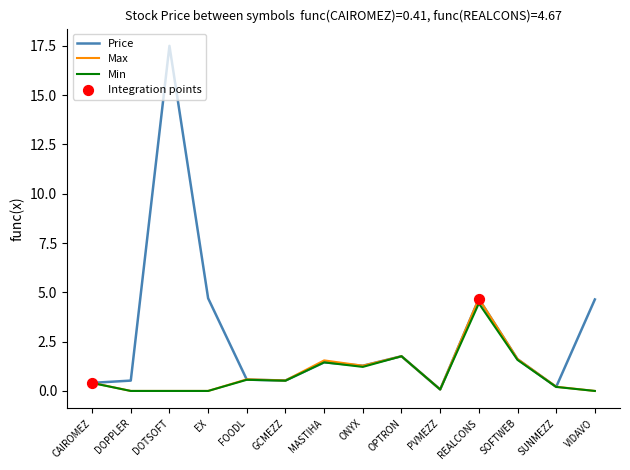

At which category is the sum across all series the highest?

DOTSOFT